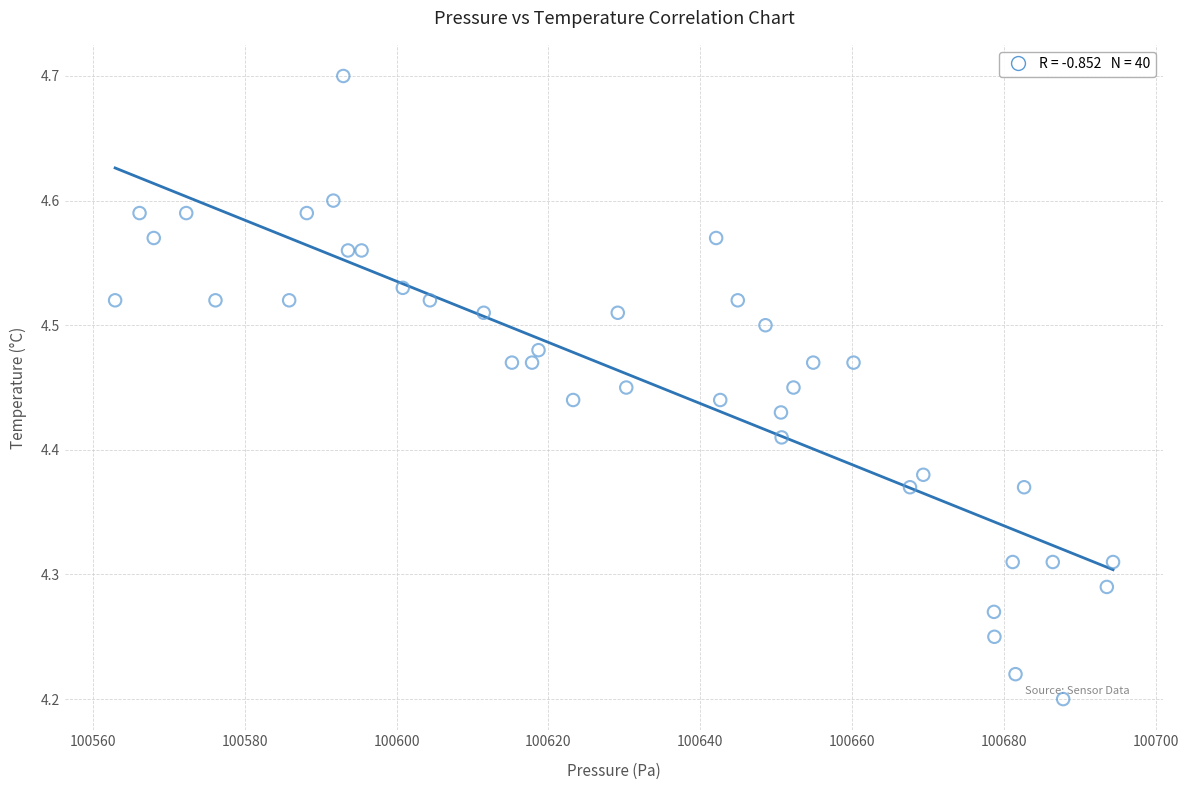

What is the range of X values (max minus min)?

131.5